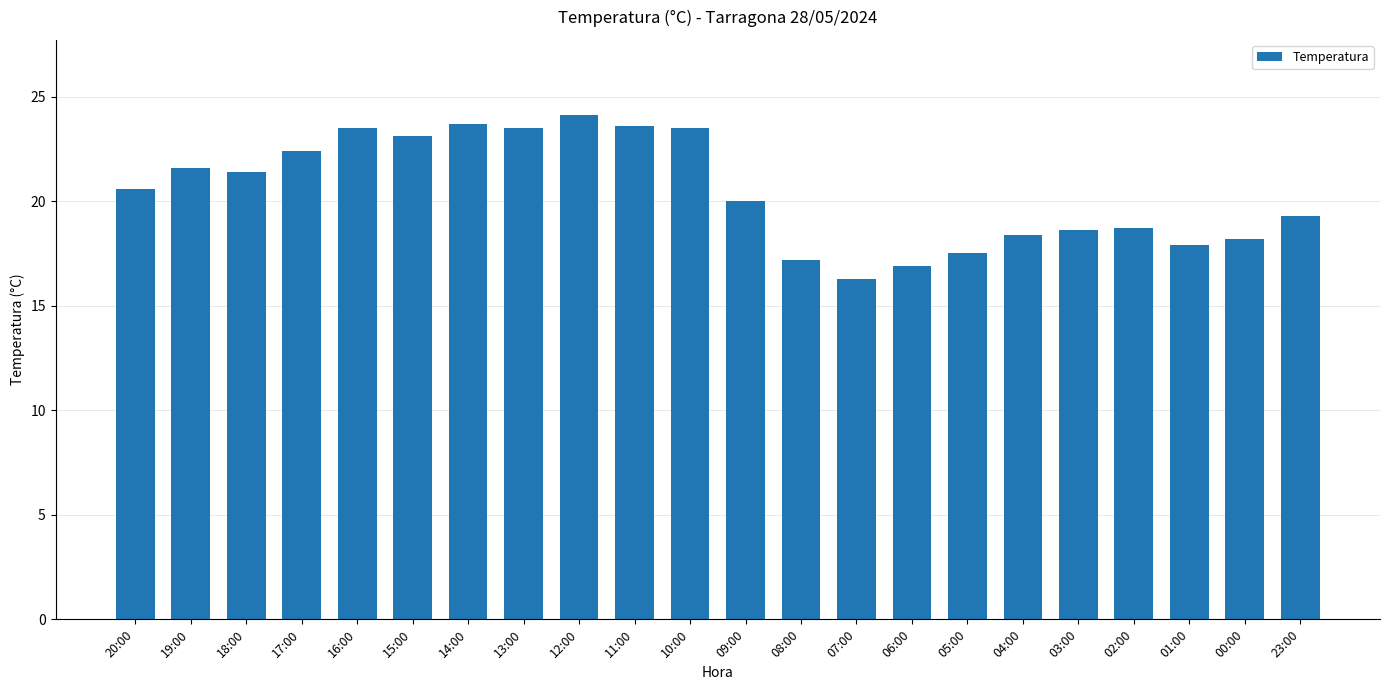

What is the value of the 7th bar from the left?

23.7